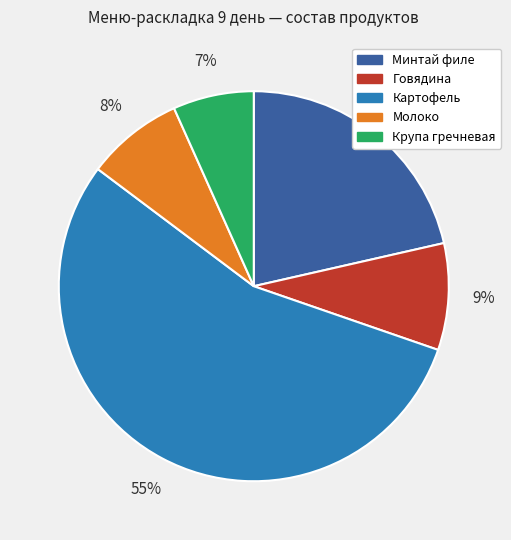

Which category has the biggest portion of the pie?

Картофель